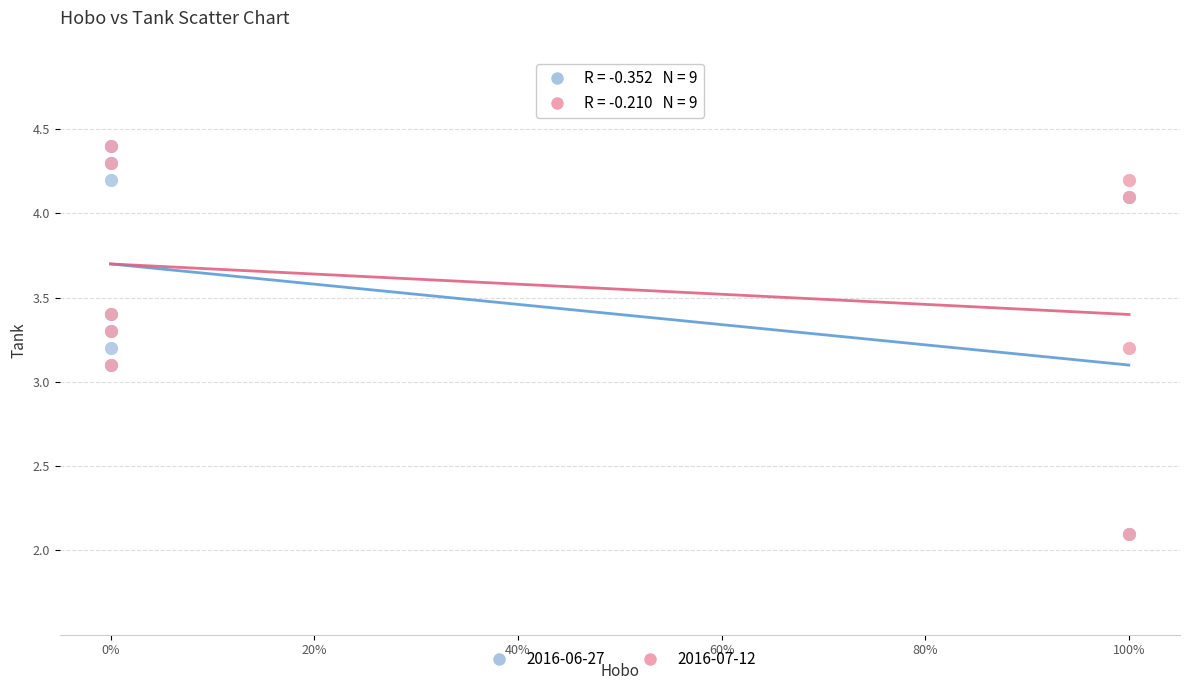

What are all the series names shown in the legend?

2016-06-27, 2016-07-12